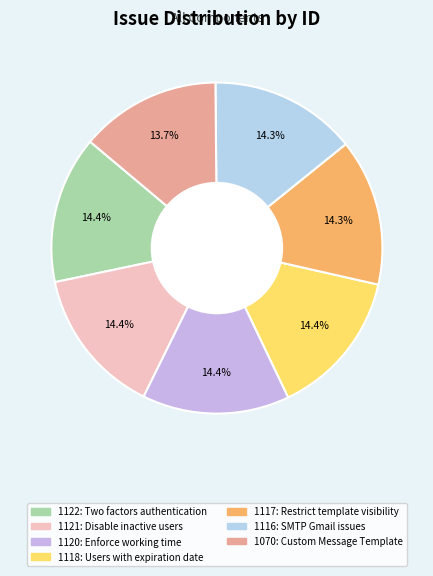

To the nearest percent, what is the average slice percentage?

14%